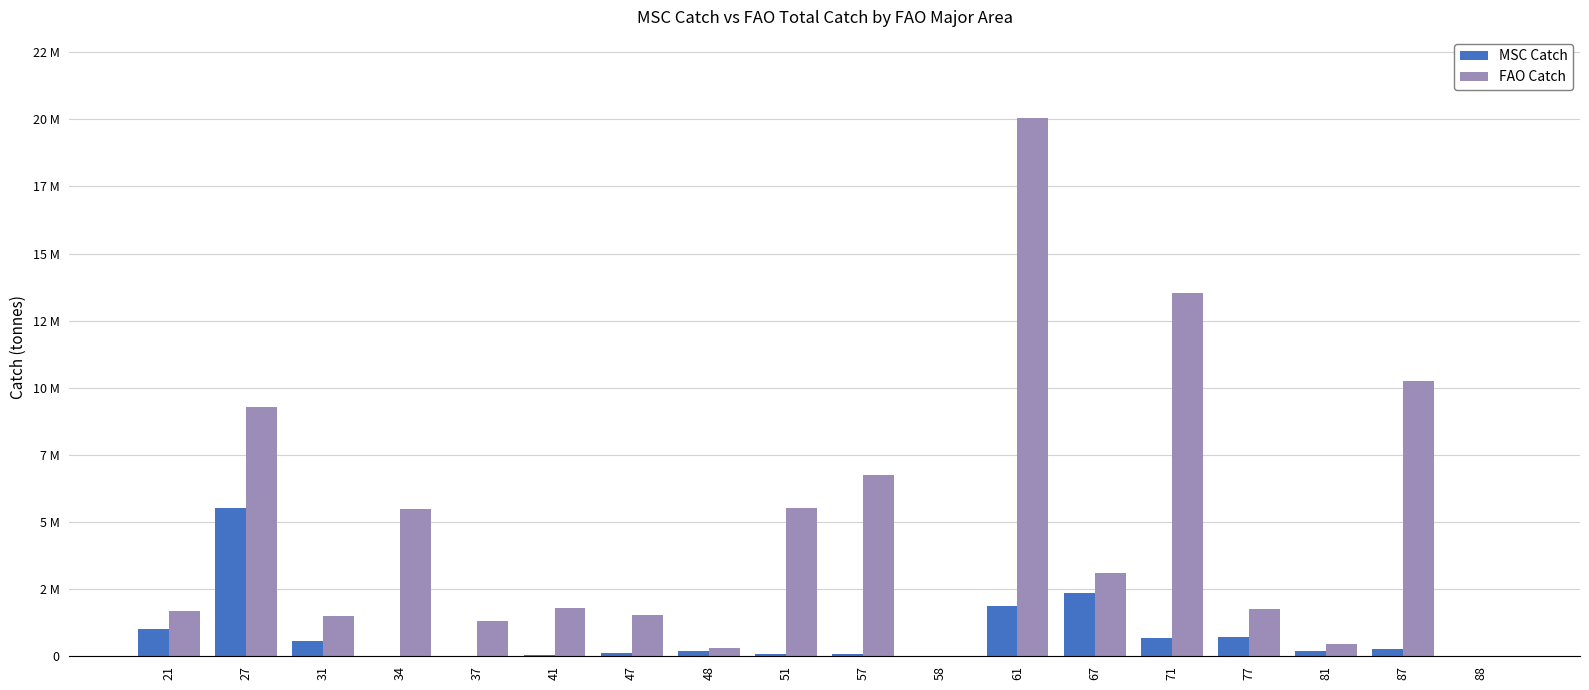

List the labels in order of MSC Catch value, largest first.

27, 67, 61, 21, 77, 71, 31, 87, 81, 48, 47, 51, 57, 41, 58, 37, 88, 34